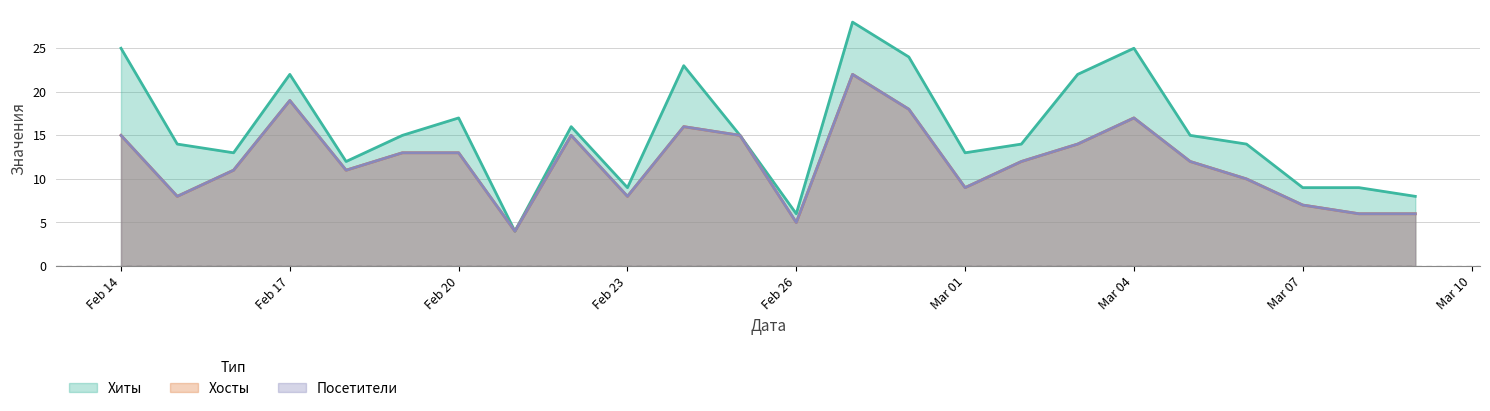

Is it true that Хосты equals 8 at Feb 23?

True